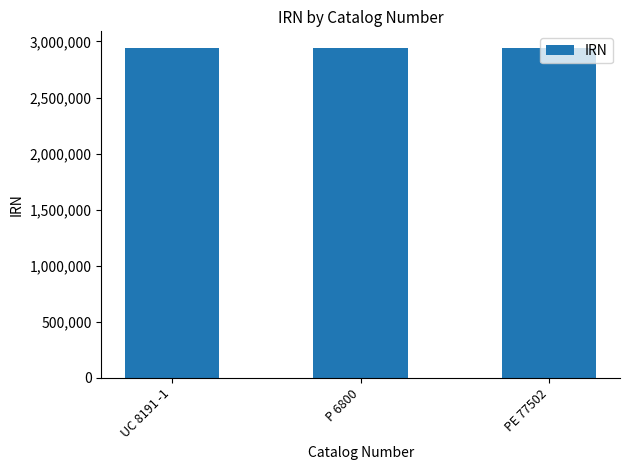

Are the bars horizontal?

No